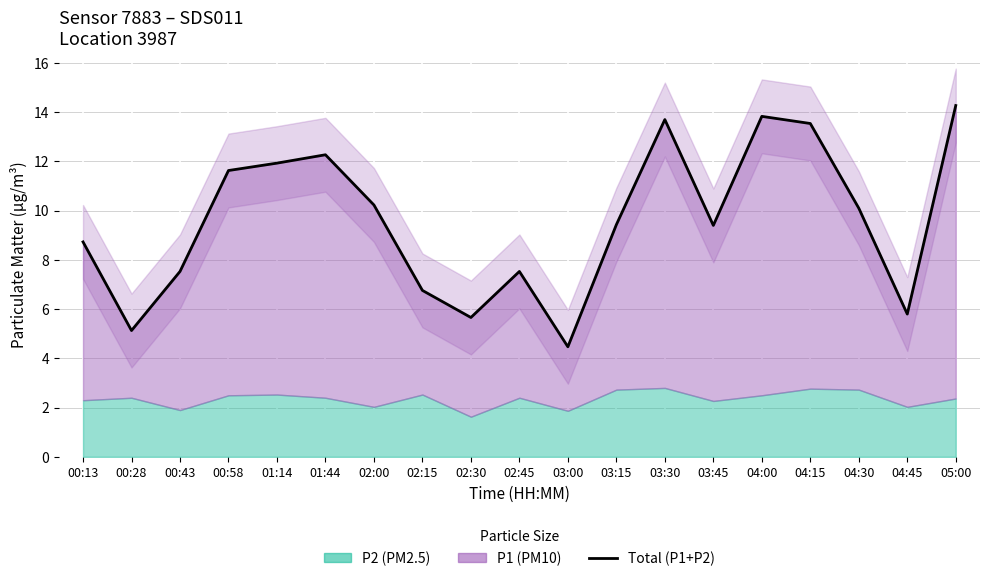

What is the ratio of the value at 02:00 to the value at 04:45?

1.8